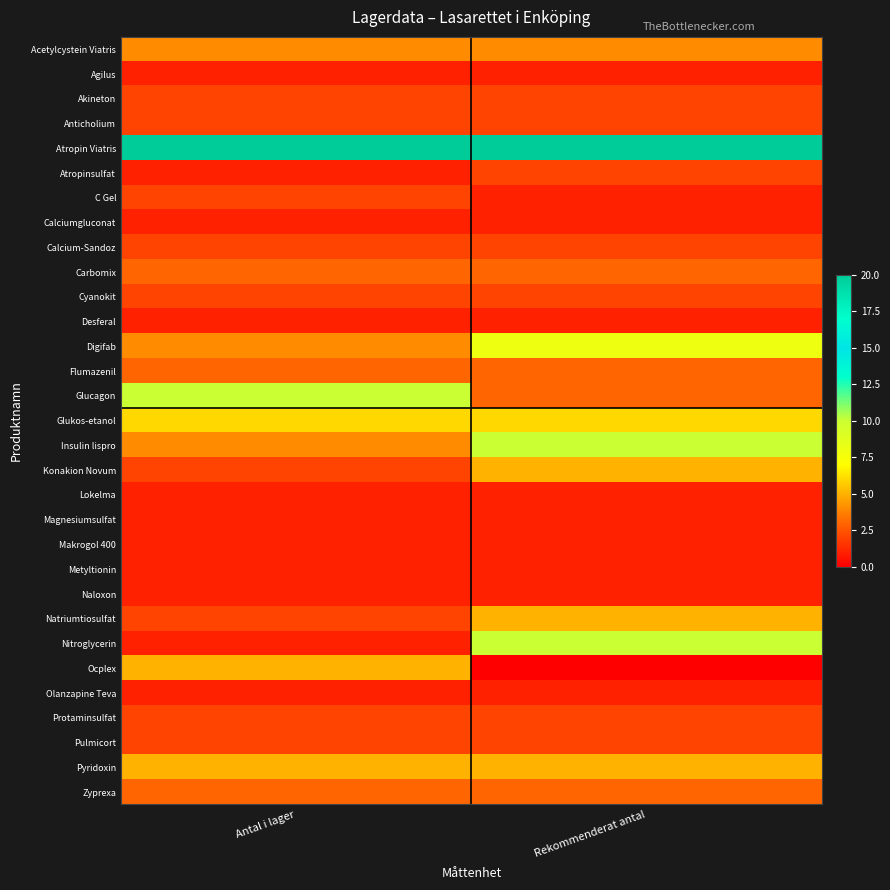

What is the total value across all series at Antal i lager?

96